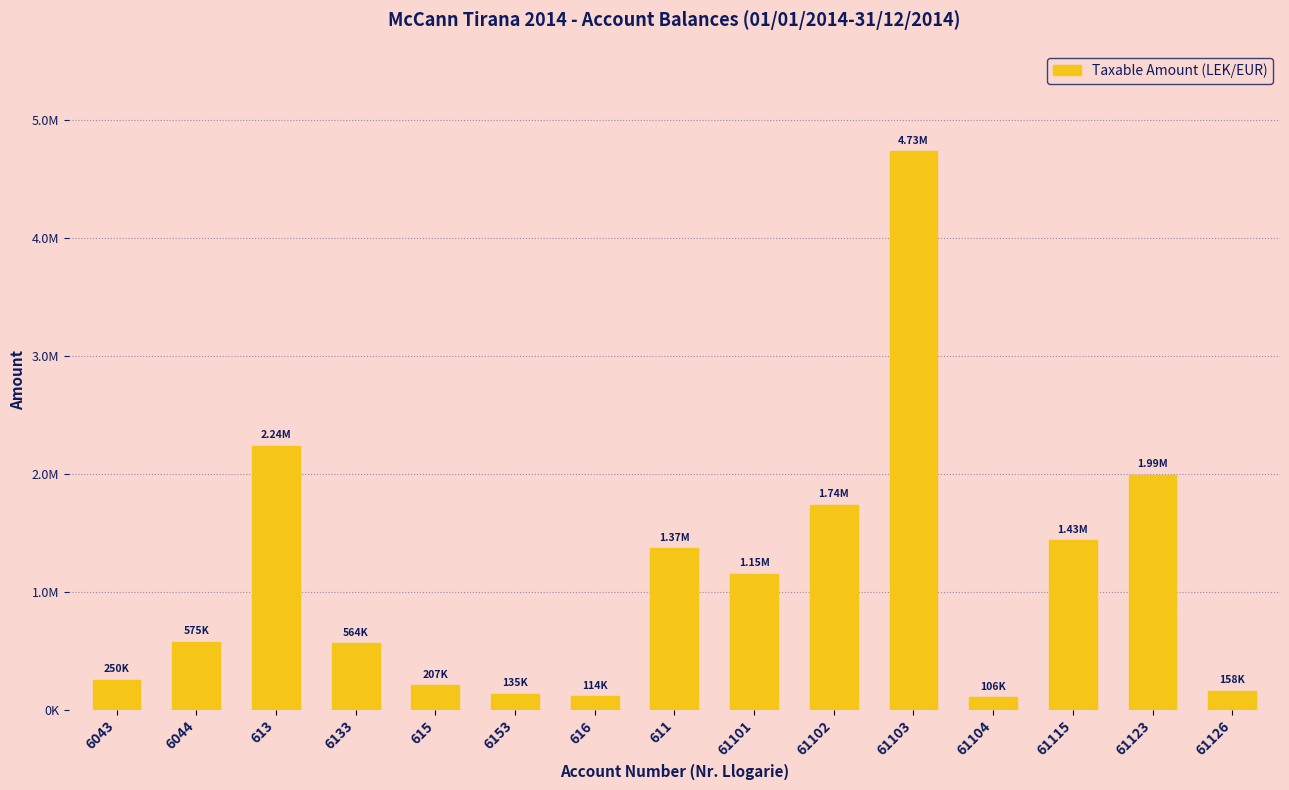

Reading left to right, extract all data points from this chart.

250227.1	575296.9	2237506.0	563631.2	206884.5	134597.7	113637.0	1366068.5	1149043.7	1735151.5	4731146.9	105900.0	1433753.2	1991862.2	157990.0